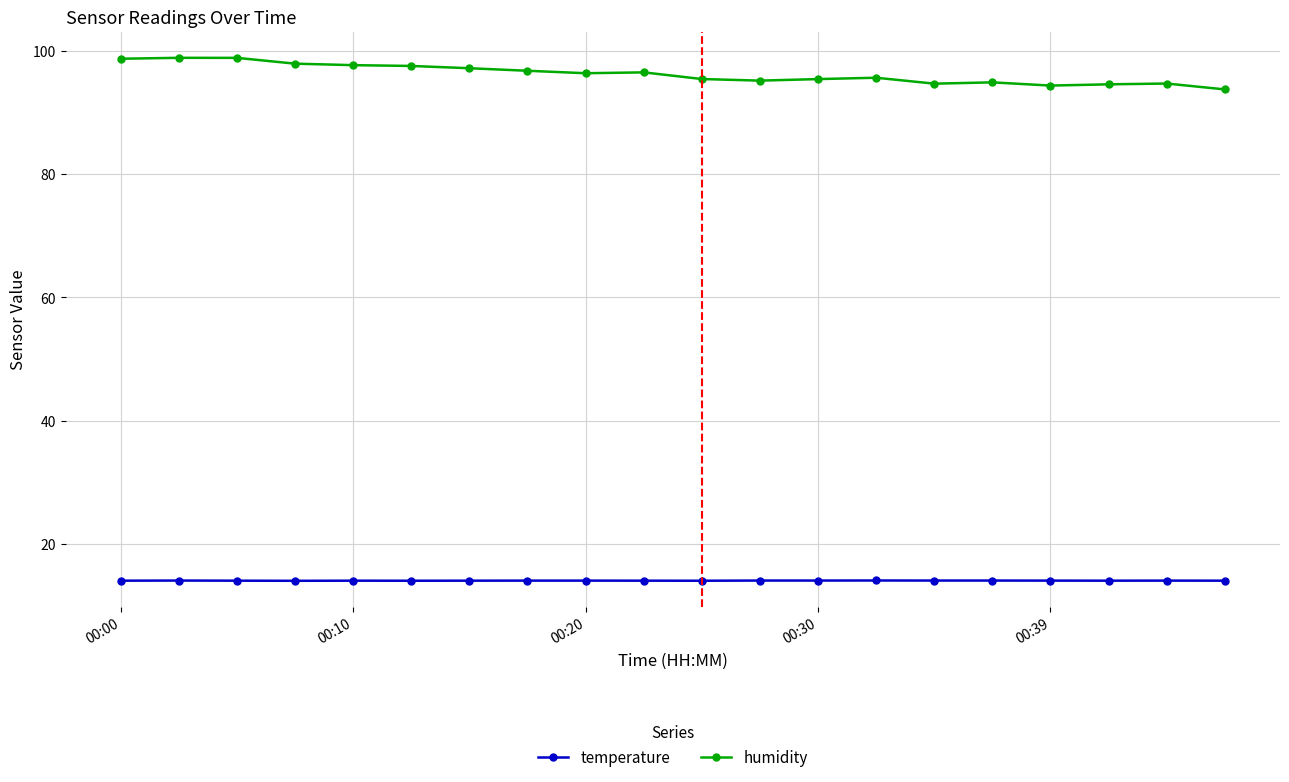

Which series has the largest range (max minus min)?

humidity